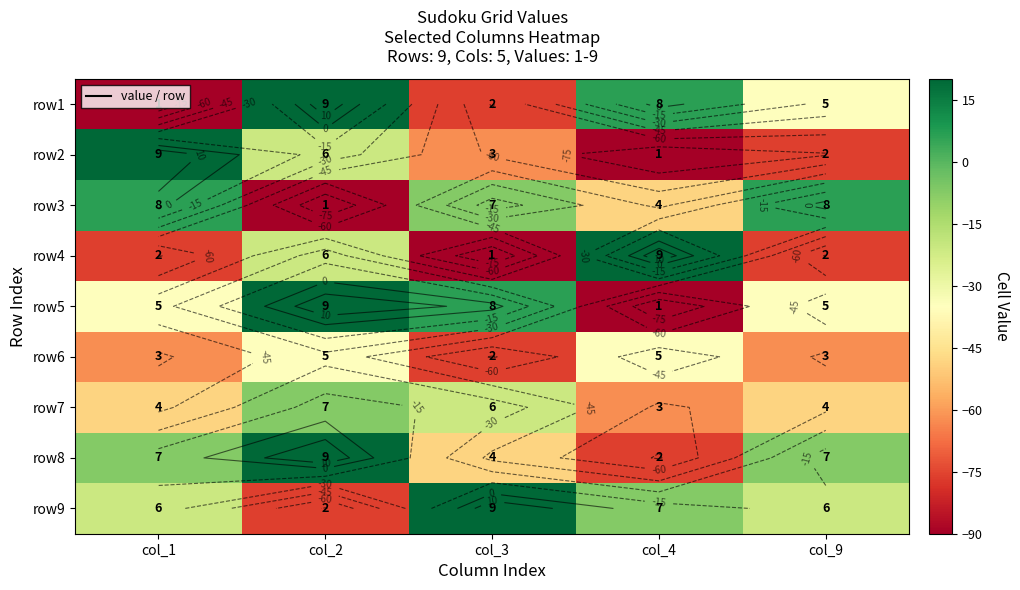

At which label does row8 reach its peak?

col_2